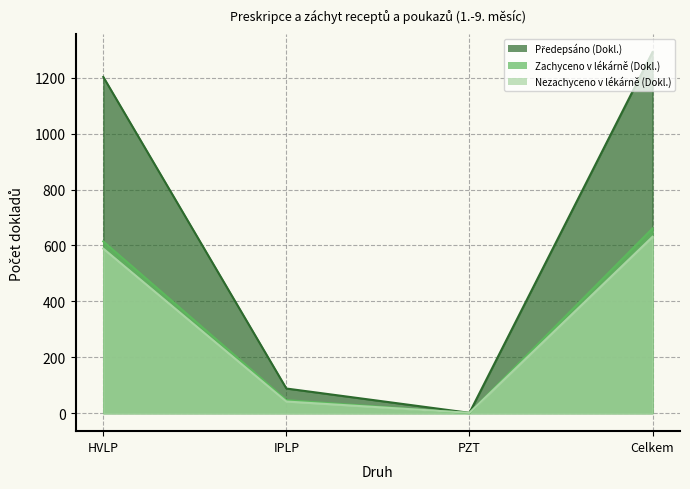

Count the number of data series in this chart.

3